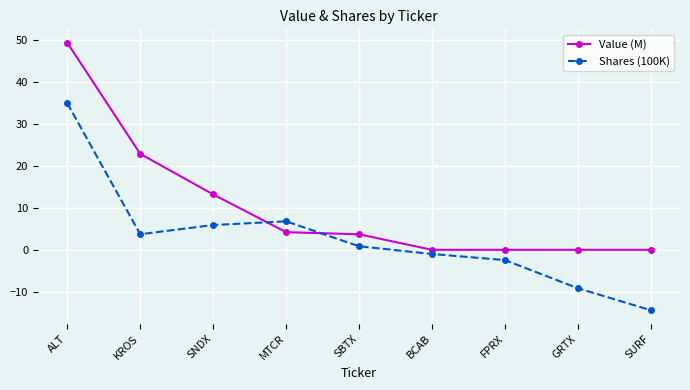

In Shares (100K), how many points are lower than both neighbors (excluding endpoints)?

1